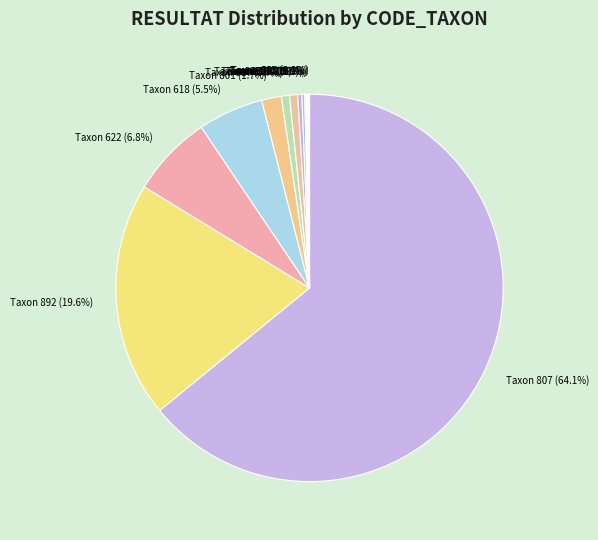

Which category has the smallest portion of the pie?

880